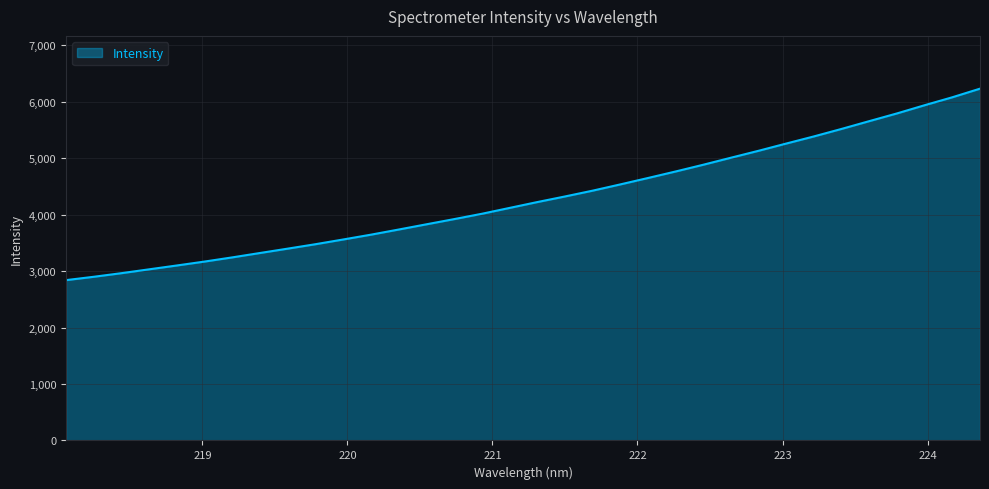

What is the greatest value displayed?

6231.4